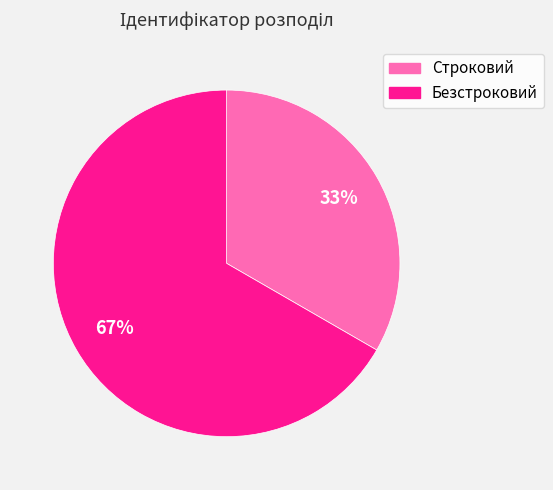

What percentage is the Безстроковий slice, to the nearest percent?

67%